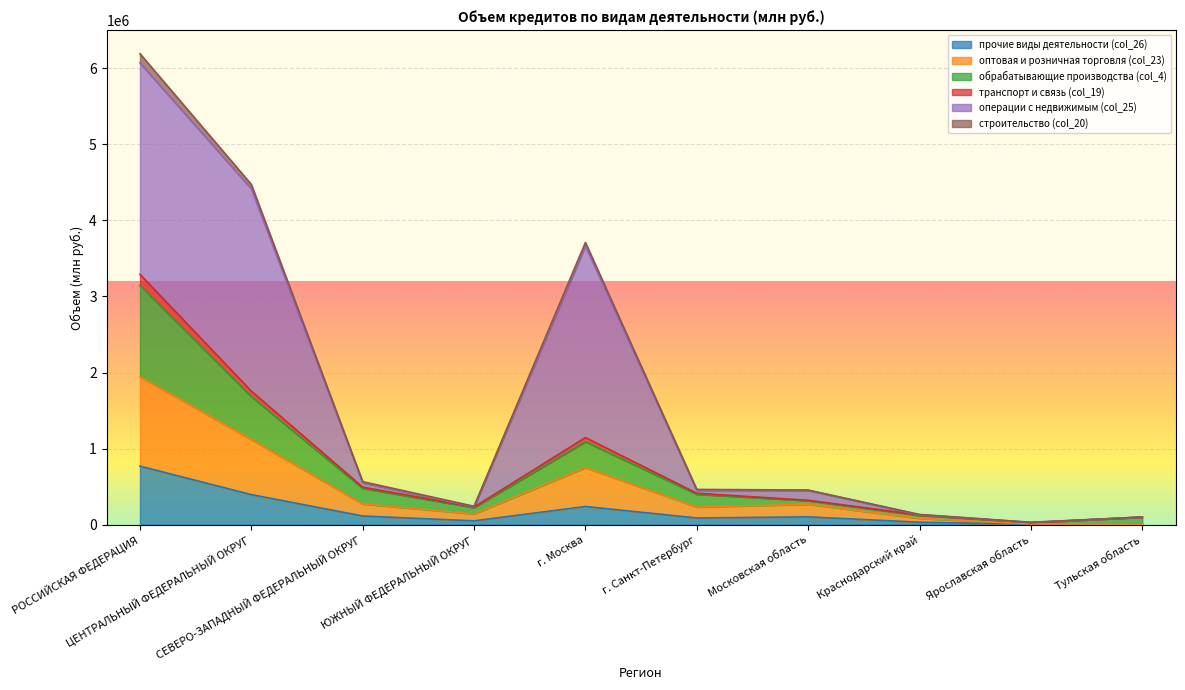

What is the label of the 1st point from the left?

РОССИЙСКАЯ ФЕДЕРАЦИЯ